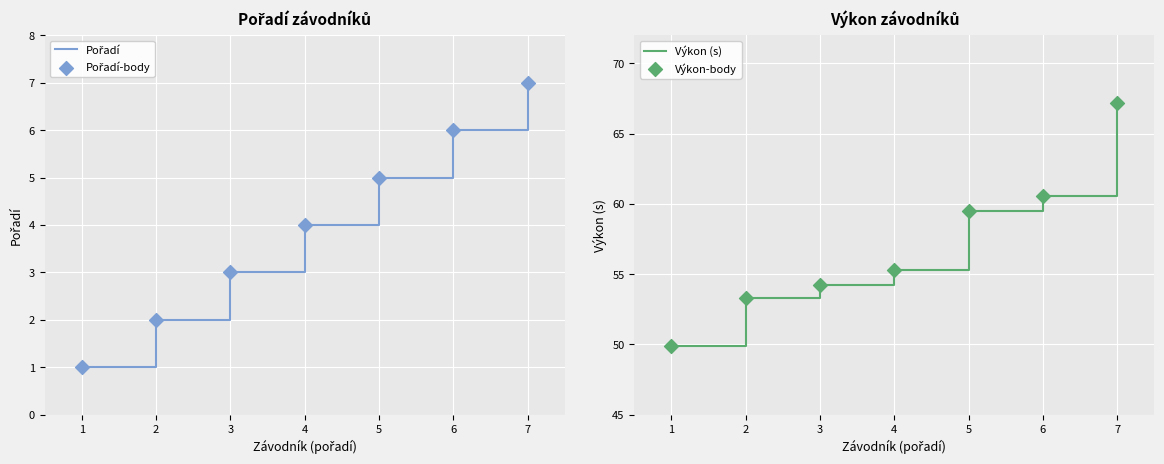

Which series has the largest total across all categories?

Výkon (s)